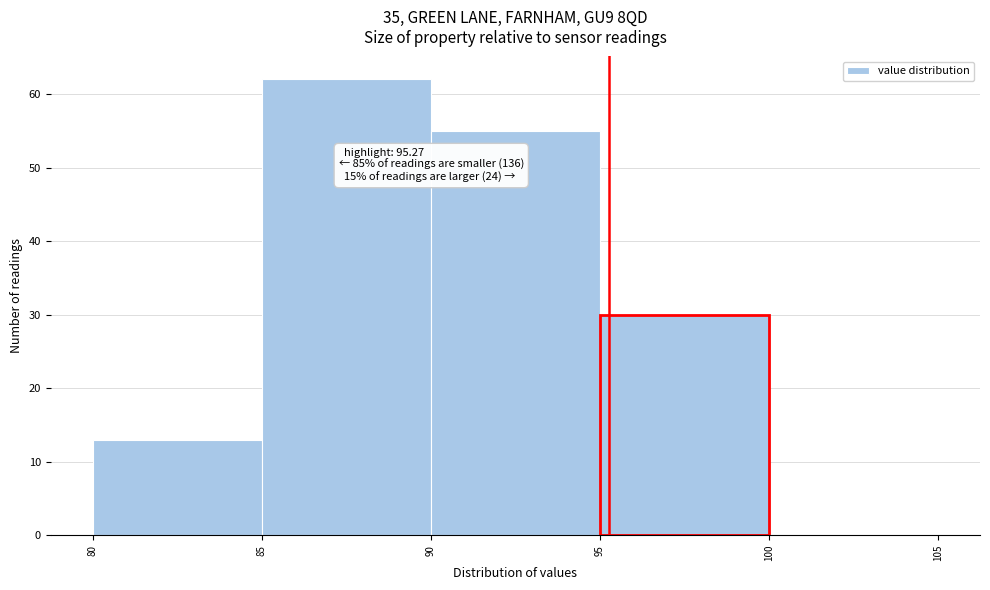

Which range on the x-axis has the tallest bar?

85 to 90